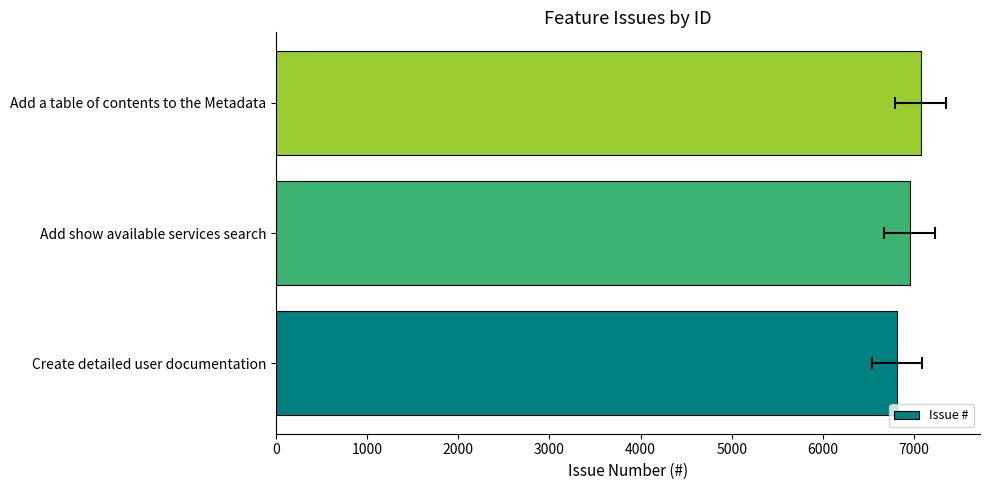

What is the minimum value shown in the chart?

6810